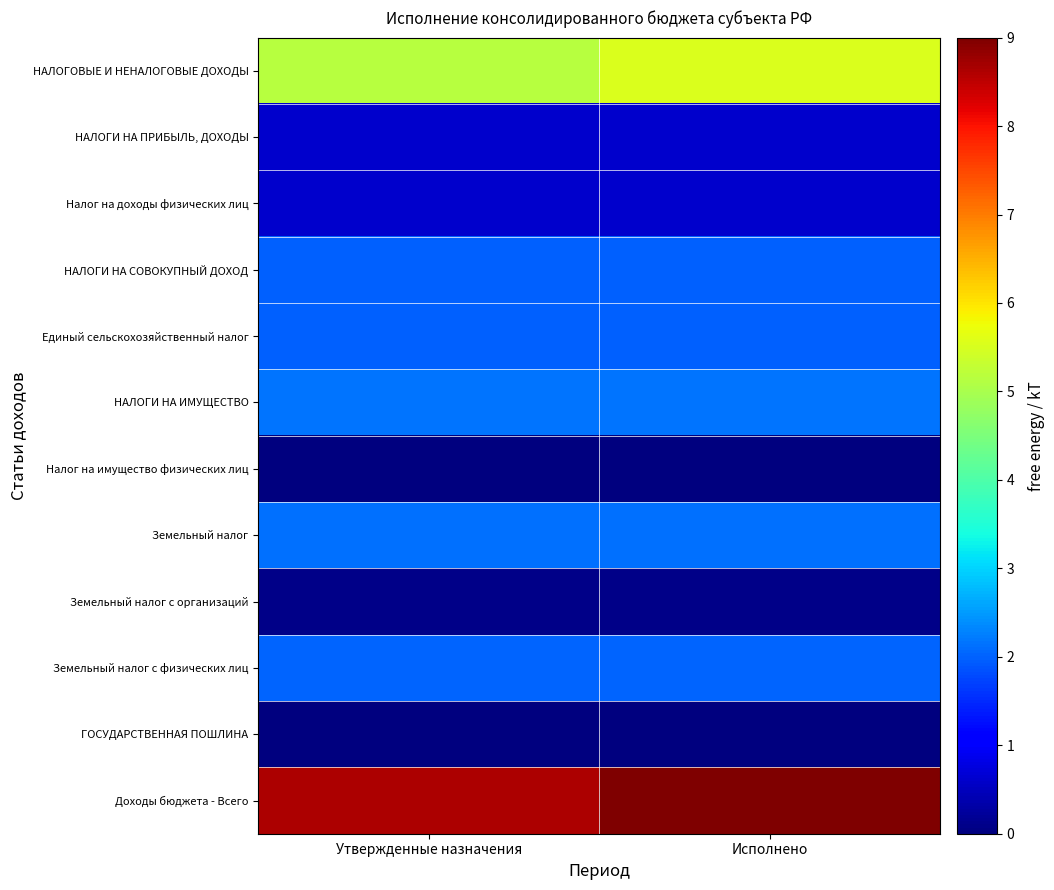

Between Утвержденные назначения and Исполнено, which series saw the biggest shift?

НАЛОГОВЫЕ И НЕНАЛОГОВЫЕ ДОХОДЫ